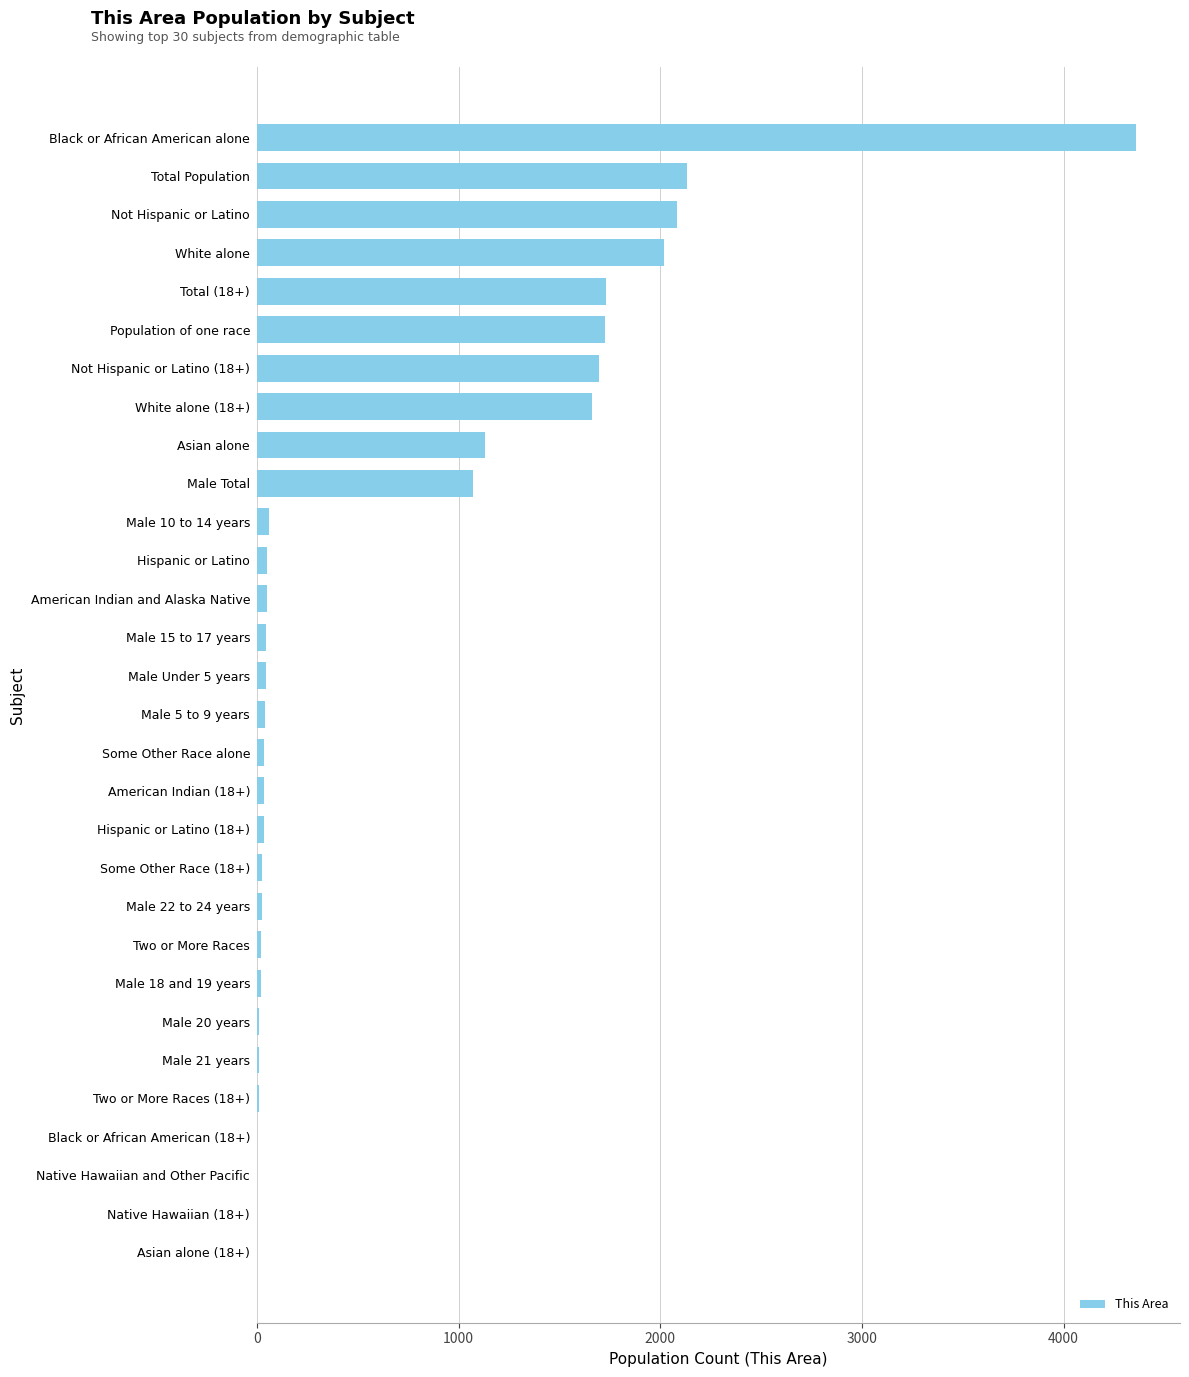

The value at Not Hispanic or Latino is 3481. True or false?

False